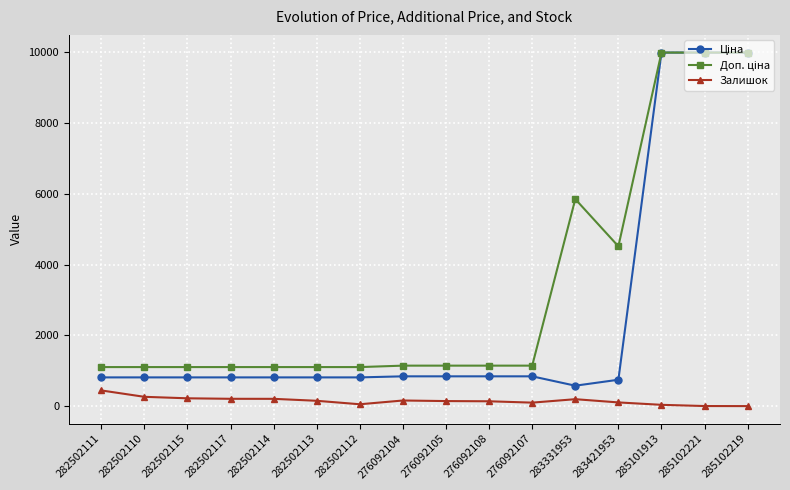

What is the maximum value shown in the chart?

9975.0